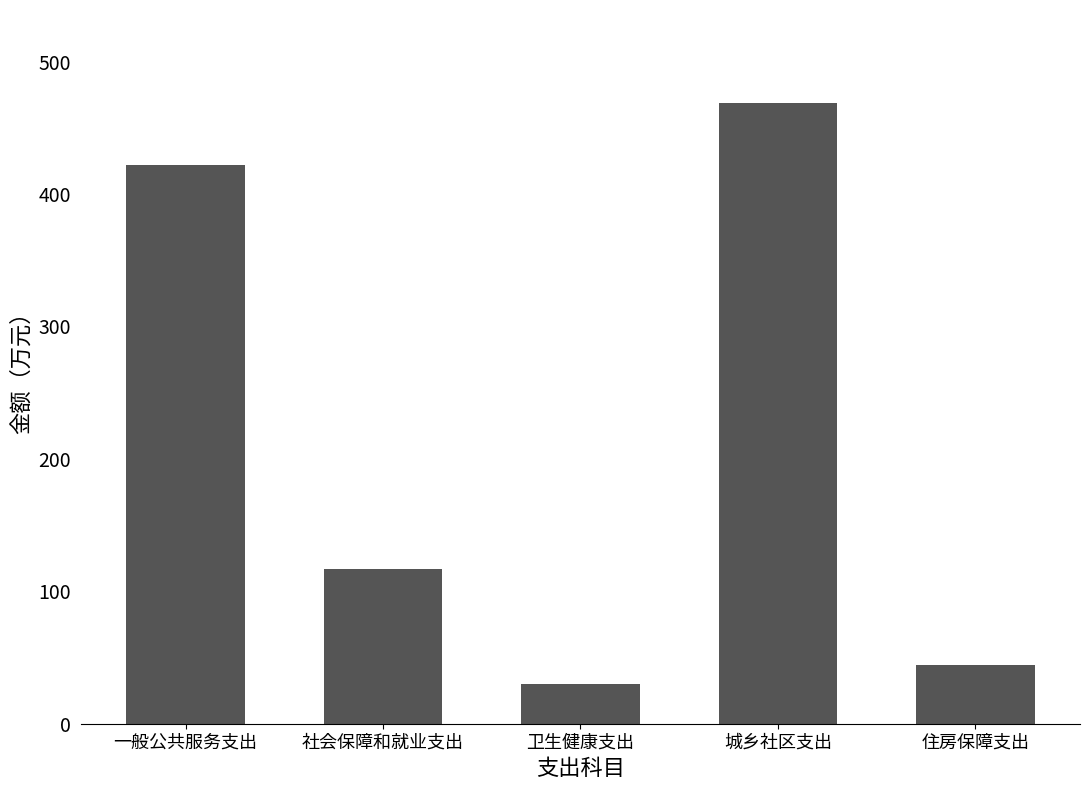

What value does the data have at 一般公共服务支出?

422.2